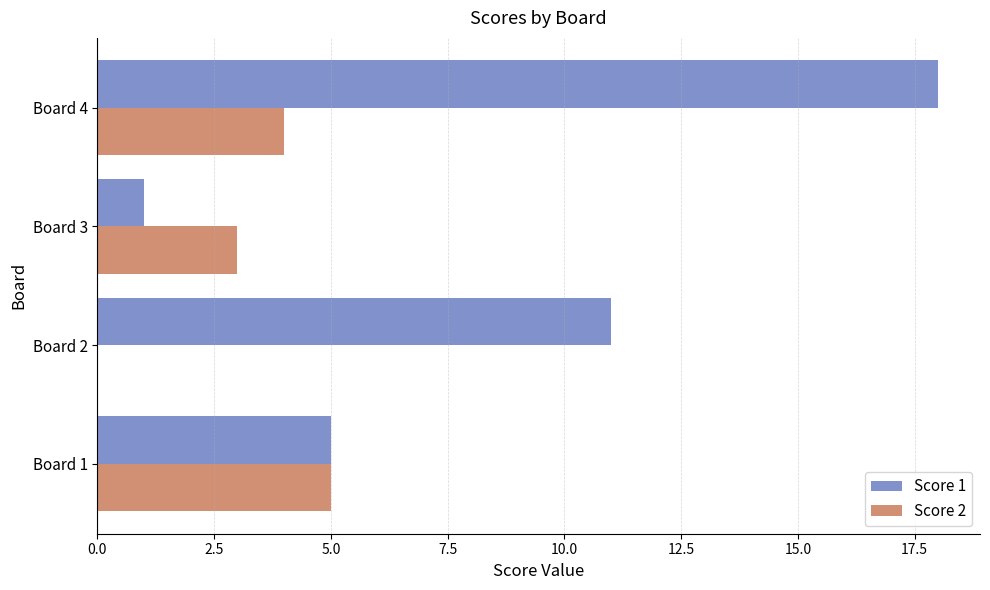

At which label is Score 2 closest to 2?

Board 3